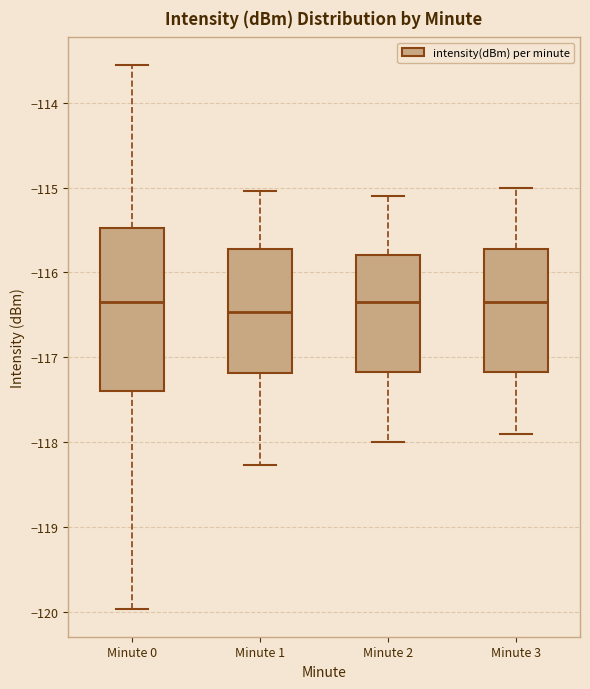

Which box's median line is the lowest?

Minute 1